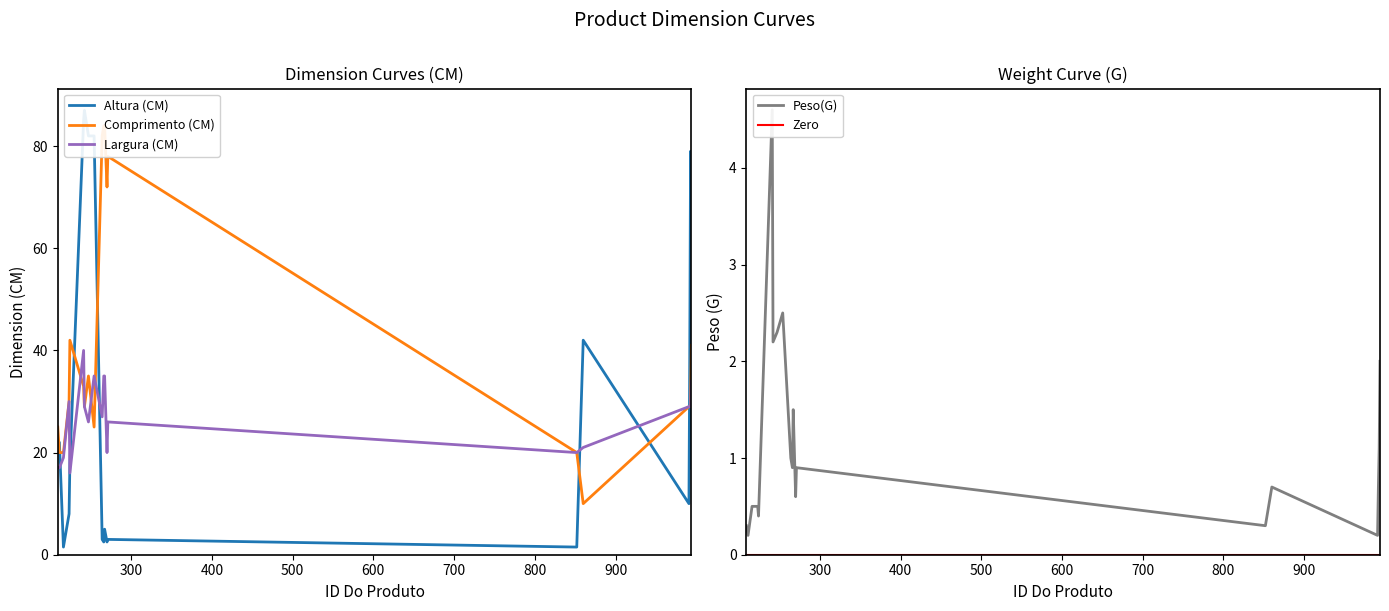

What is the average value of the Largura (CM) series?

27